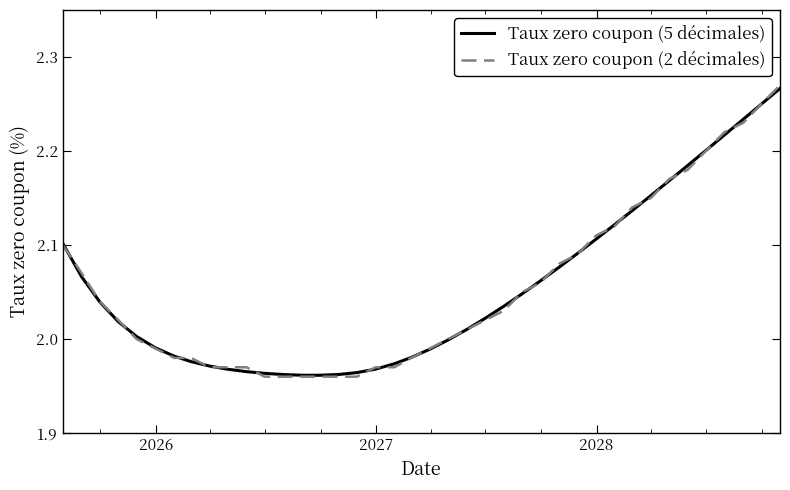

Which series has the largest range (max minus min)?

Taux zero coupon (2 décimales)